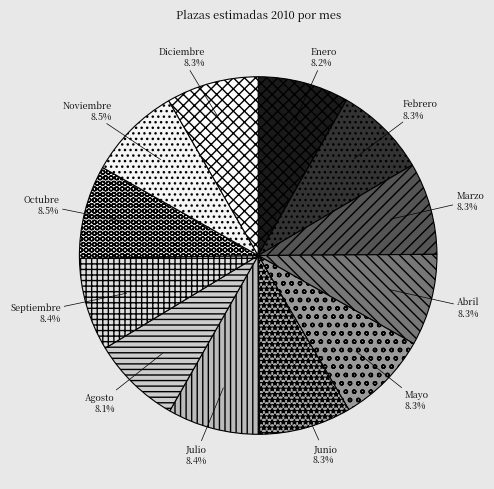

What is the ratio of the value at Enero to the value at Noviembre?

1.0